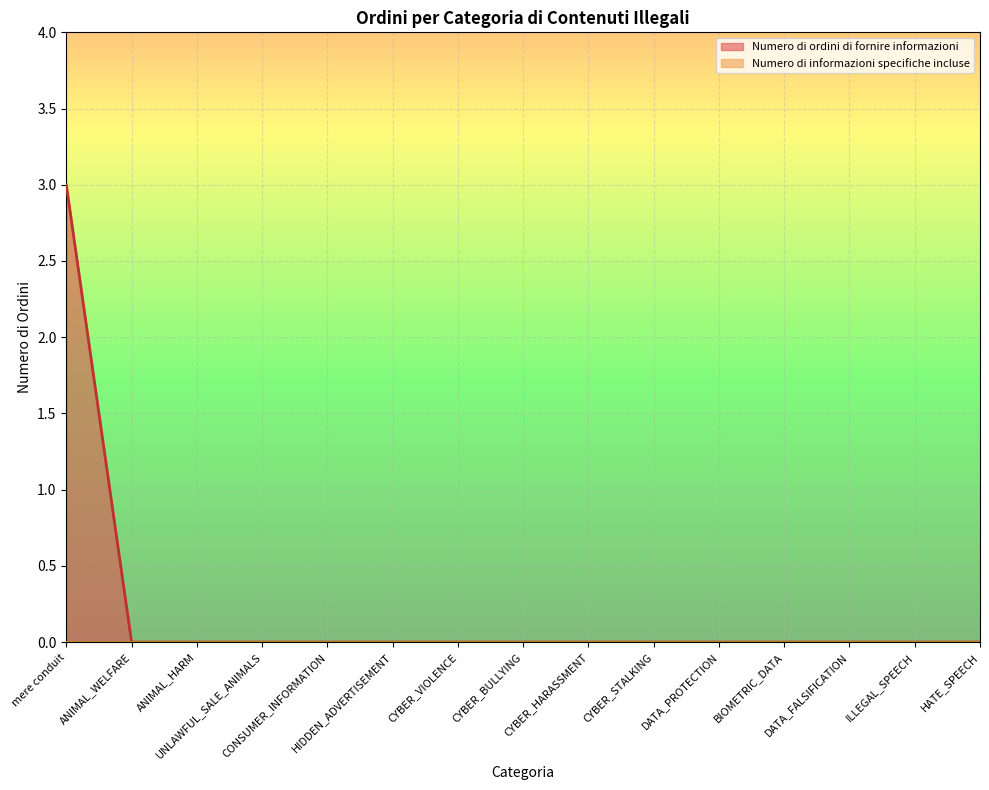

What is the sum of all values?

3